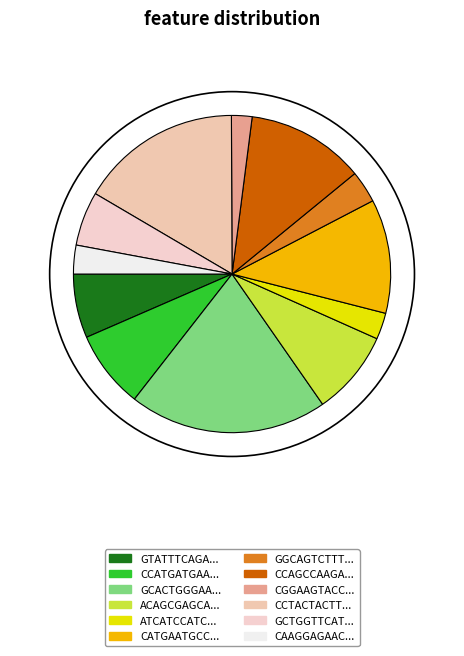

Count the number of slices in the pie.

12